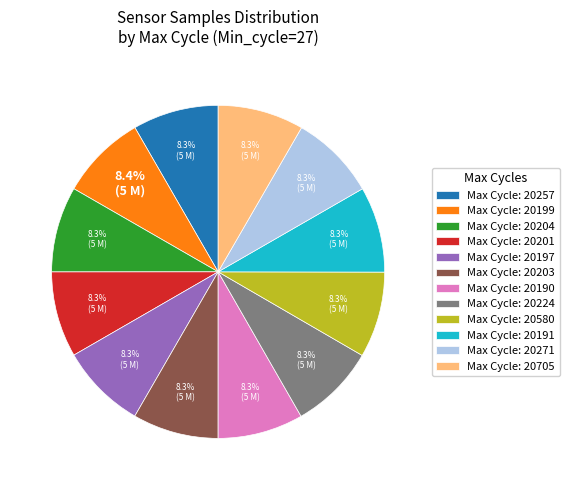

Approximately how many times larger is the value at Max Cycle: 20191 compared to Max Cycle: 20705?

1.0